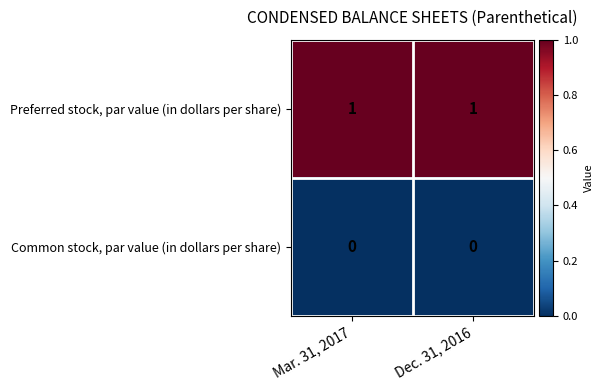

What is the spread (max minus min) of values at Dec. 31, 2016?

1